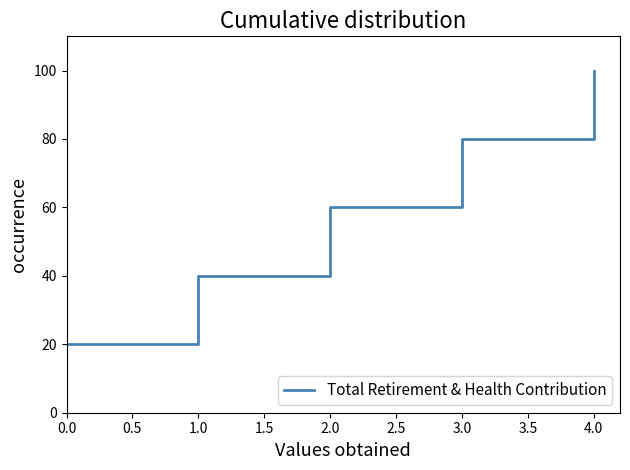

Reading left to right, what are all the values shown in this chart?

20	40	60	80	100